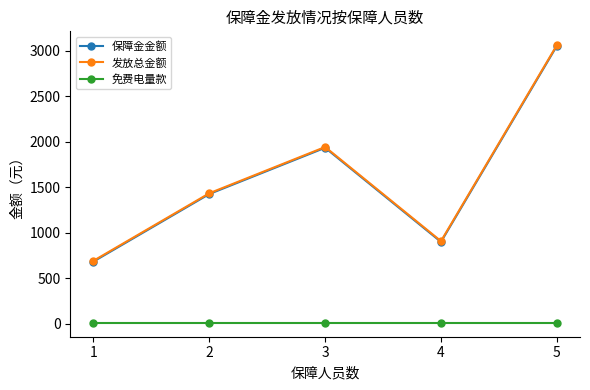

True or false: 免费电量款 and 发放总金额 cross at least once.

False